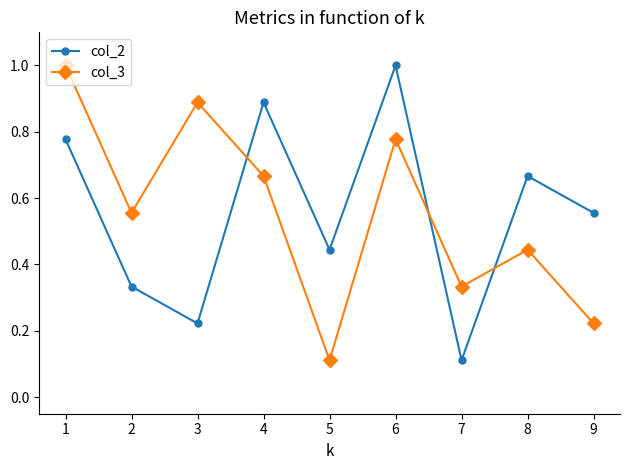

The col_3 series shows 0.2 at 5. True or false?

False